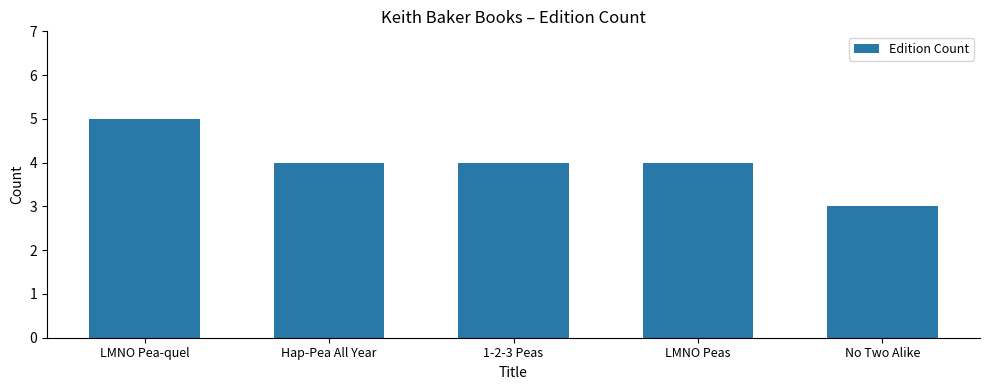

The value at Hap-Pea All Year is 5. True or false?

False